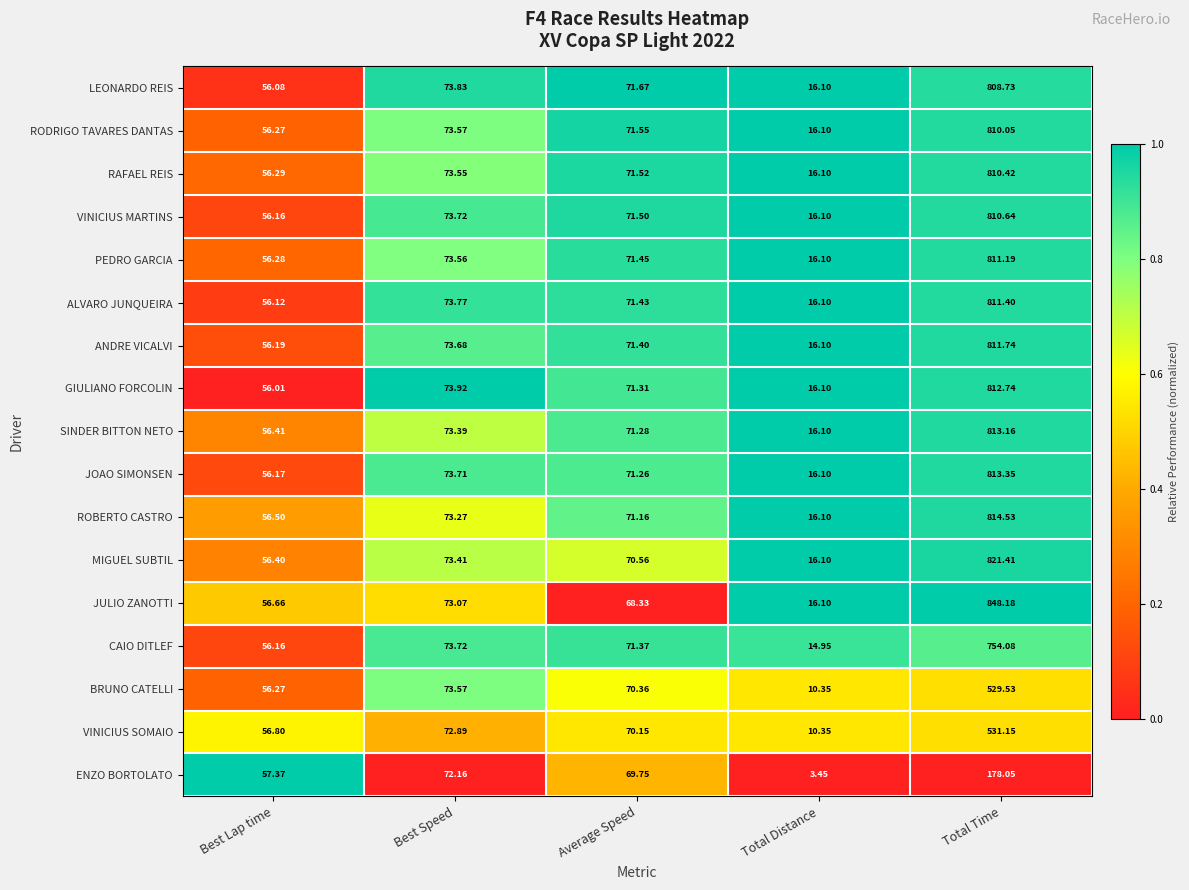

Which series changed the most between Best Lap time and Average Speed?

LEONARDO REIS